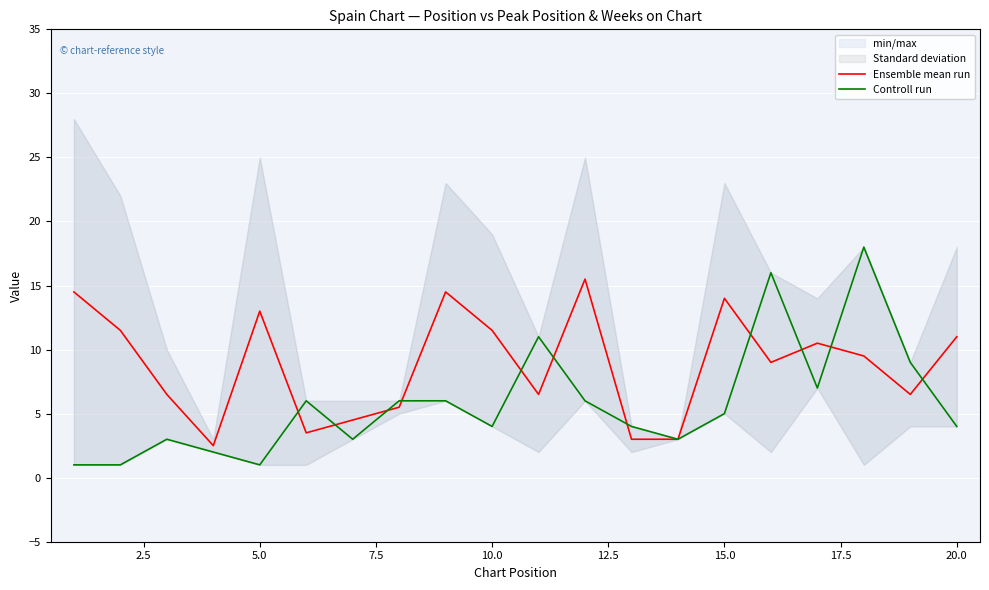

Is it true that Controll run equals 0.2 at 5.0?

False